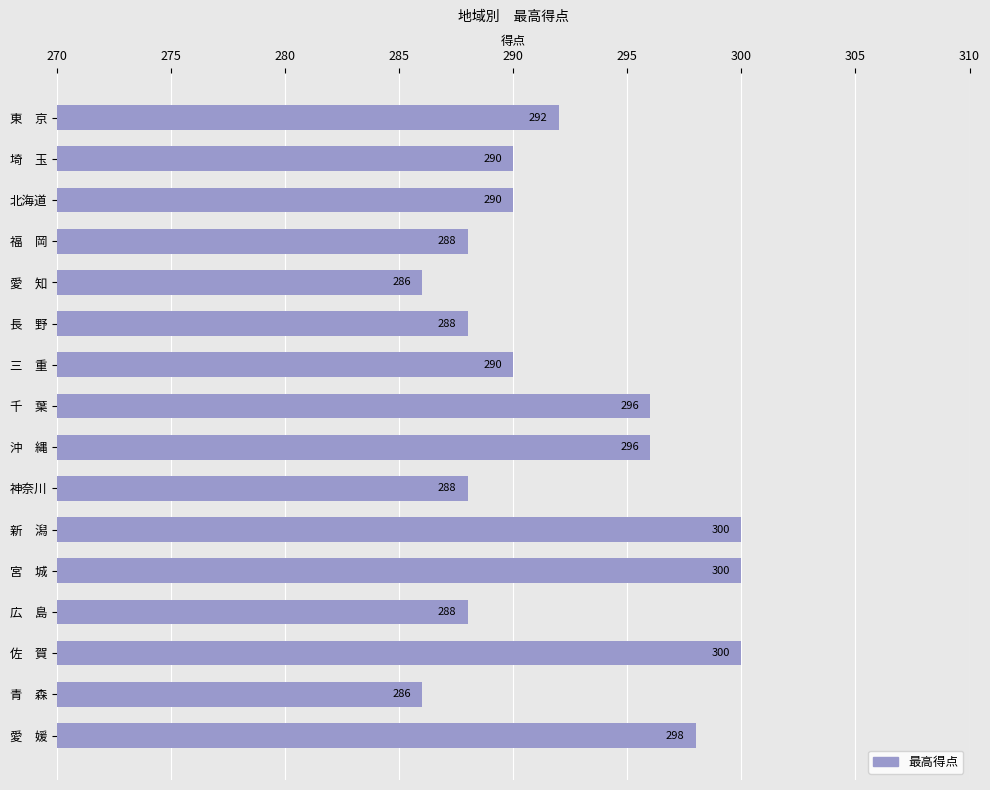

Reading top to bottom, what are all the values shown in this chart?

292	290	290	288	286	288	290	296	296	288	300	300	288	300	286	298